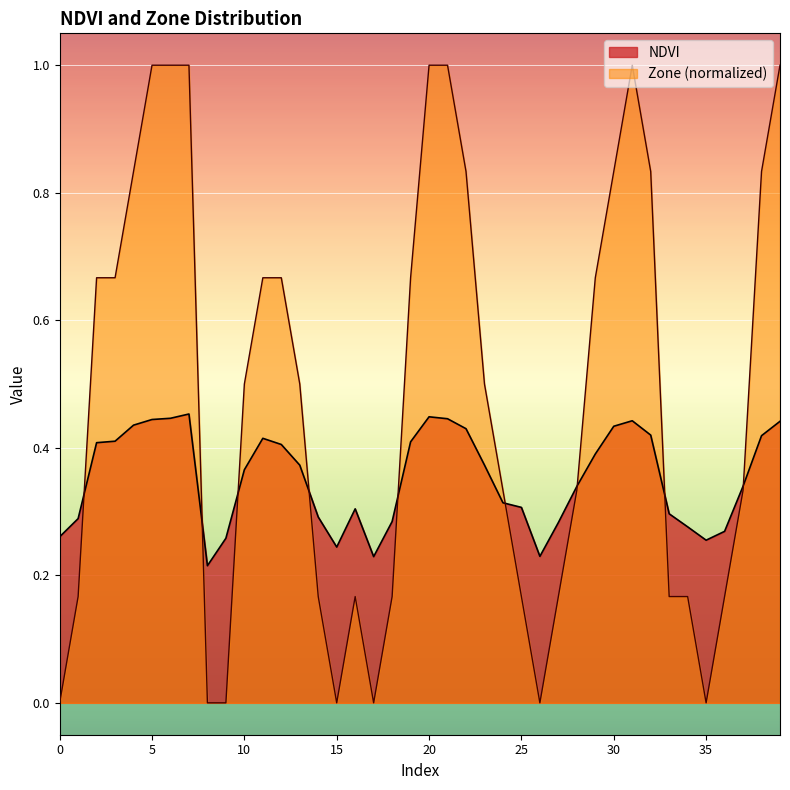

Reading left to right, extract all data points from this chart.

NDVI: 0=0.3	1=0.3	2=0.4	3=0.4	4=0.4	5=0.4	6=0.4	7=0.5	8=0.2	9=0.3	10=0.4	11=0.4	12=0.4	13=0.4	14=0.3	15=0.2	16=0.3	17=0.2	18=0.3	19=0.4	20=0.4	21=0.4	22=0.4	23=0.4	24=0.3	25=0.3	26=0.2	27=0.3	28=0.3	29=0.4	30=0.4	31=0.4	32=0.4	33=0.3	34=0.3	35=0.3	36=0.3	37=0.3	38=0.4	39=0.4
Zone: 0=0.0	1=0.2	2=0.7	3=0.7	4=0.8	5=1.0	6=1.0	7=1.0	8=0.0	9=0.0	10=0.5	11=0.7	12=0.7	13=0.5	14=0.2	15=0.0	16=0.2	17=0.0	18=0.2	19=0.7	20=1.0	21=1.0	22=0.8	23=0.5	24=0.3	25=0.2	26=0.0	27=0.2	28=0.3	29=0.7	30=0.8	31=1.0	32=0.8	33=0.2	34=0.2	35=0.0	36=0.2	37=0.3	38=0.8	39=1.0